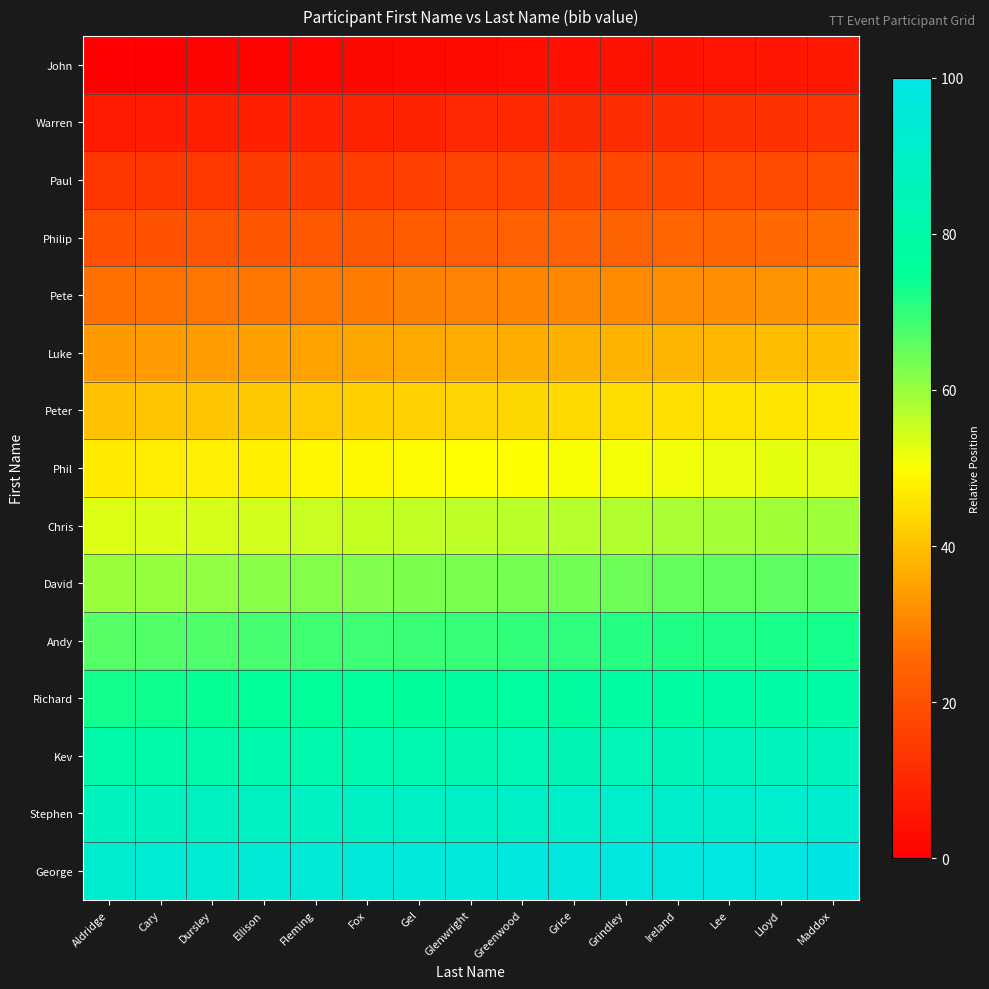

What is the greatest value displayed?

99.6